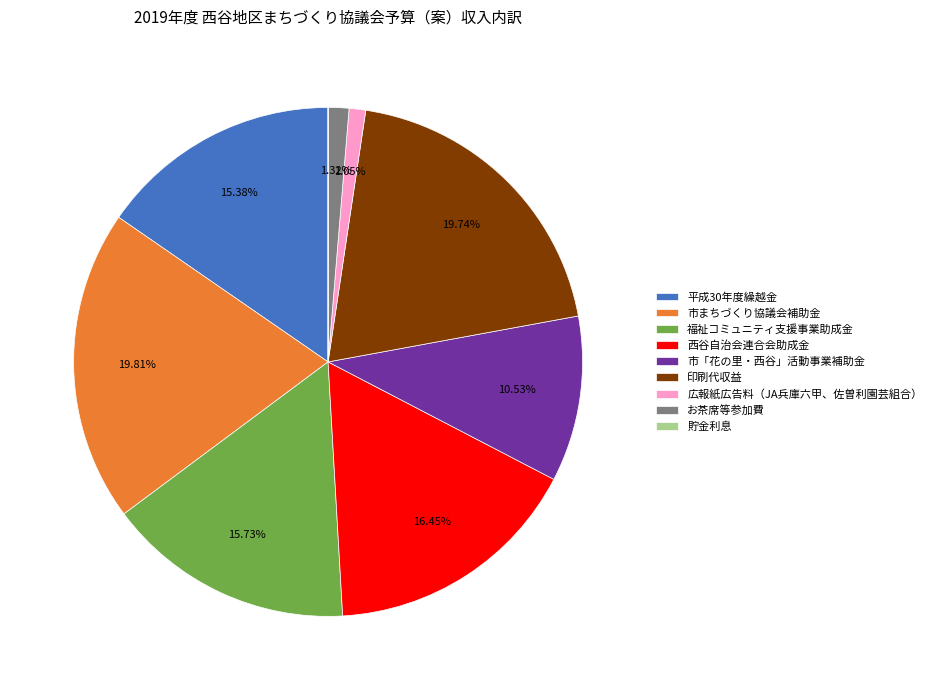

Approximately how many times larger is the value at 福祉コミュニティ支援事業助成金 compared to 西谷自治会連合会助成金?

1.0